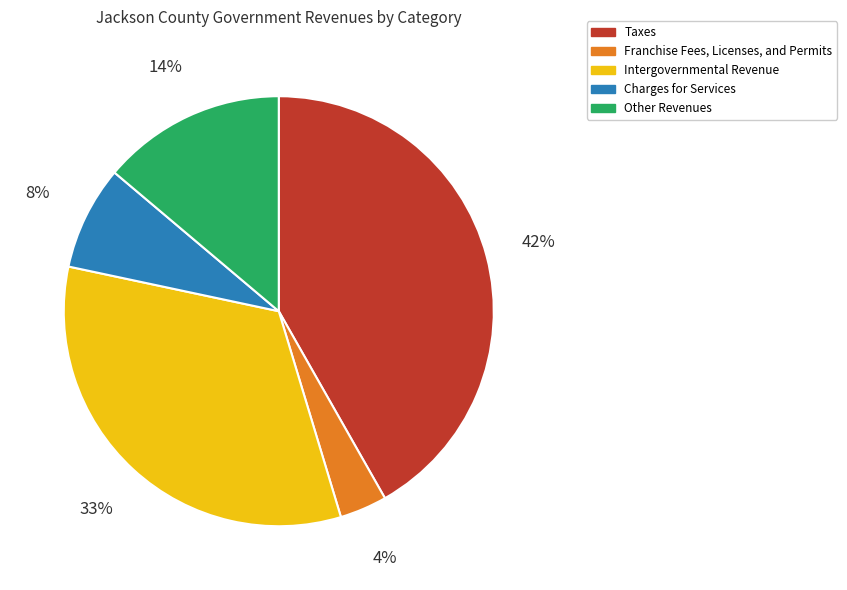

True or false: Charges for Services accounts for 17% of the total.

False